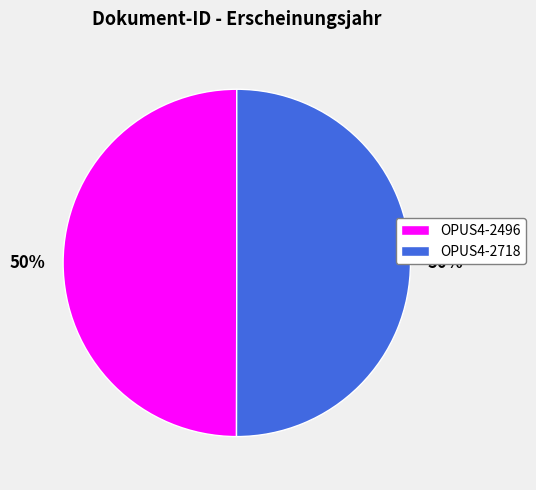

To the nearest percent, what portion does OPUS4-2496 represent?

50%